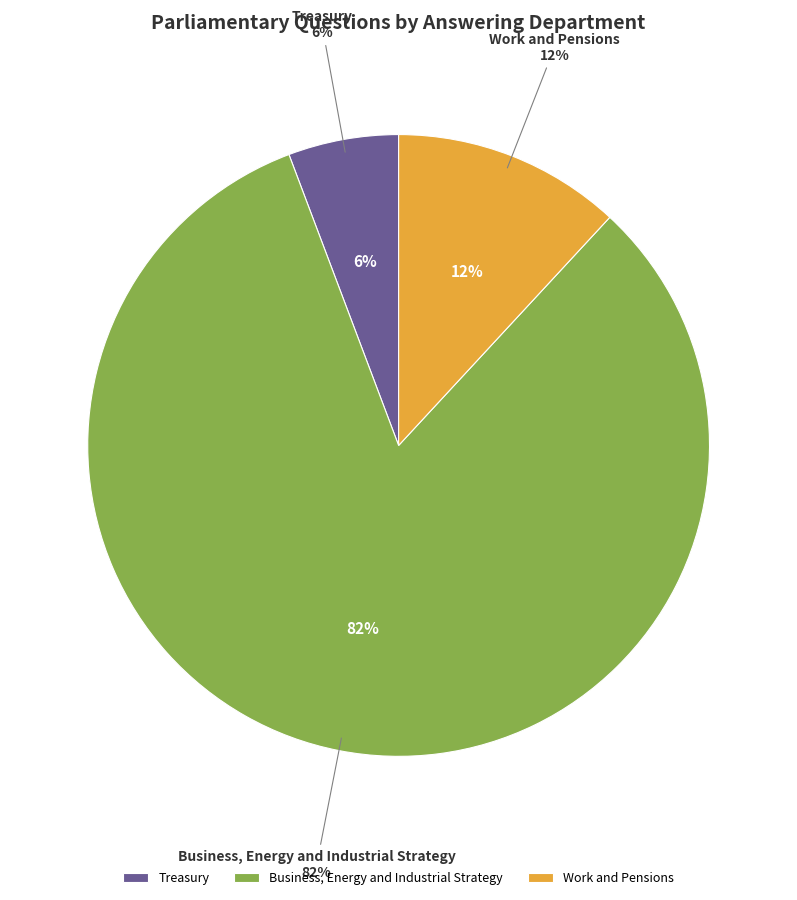

True or false: Work and Pensions accounts for 12% of the total.

True